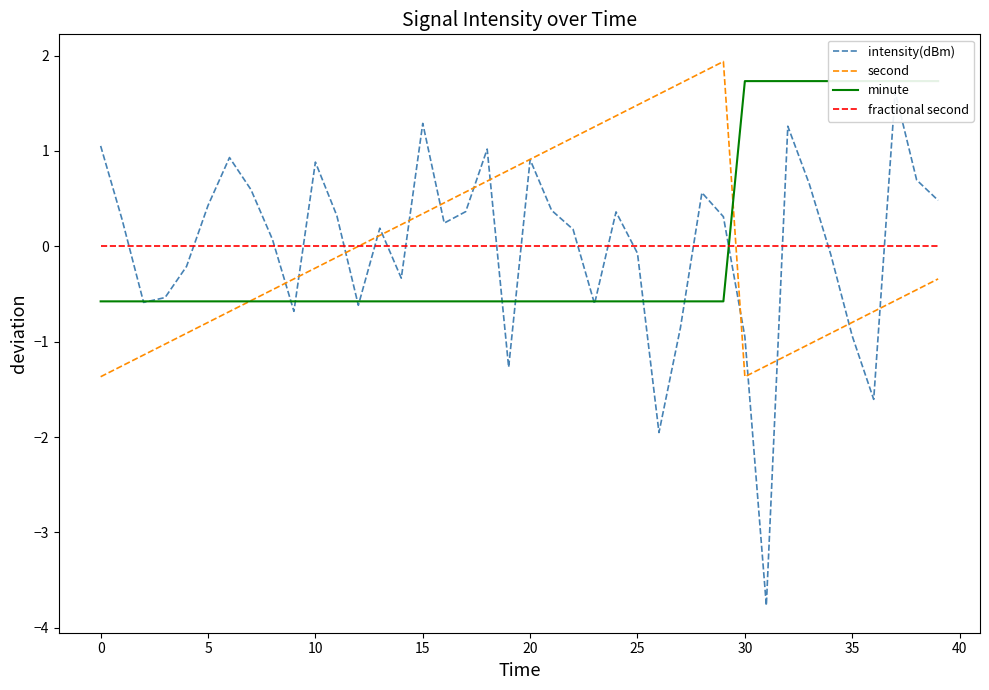

What is the difference between the second highest and minimum values in the second series?

3.2